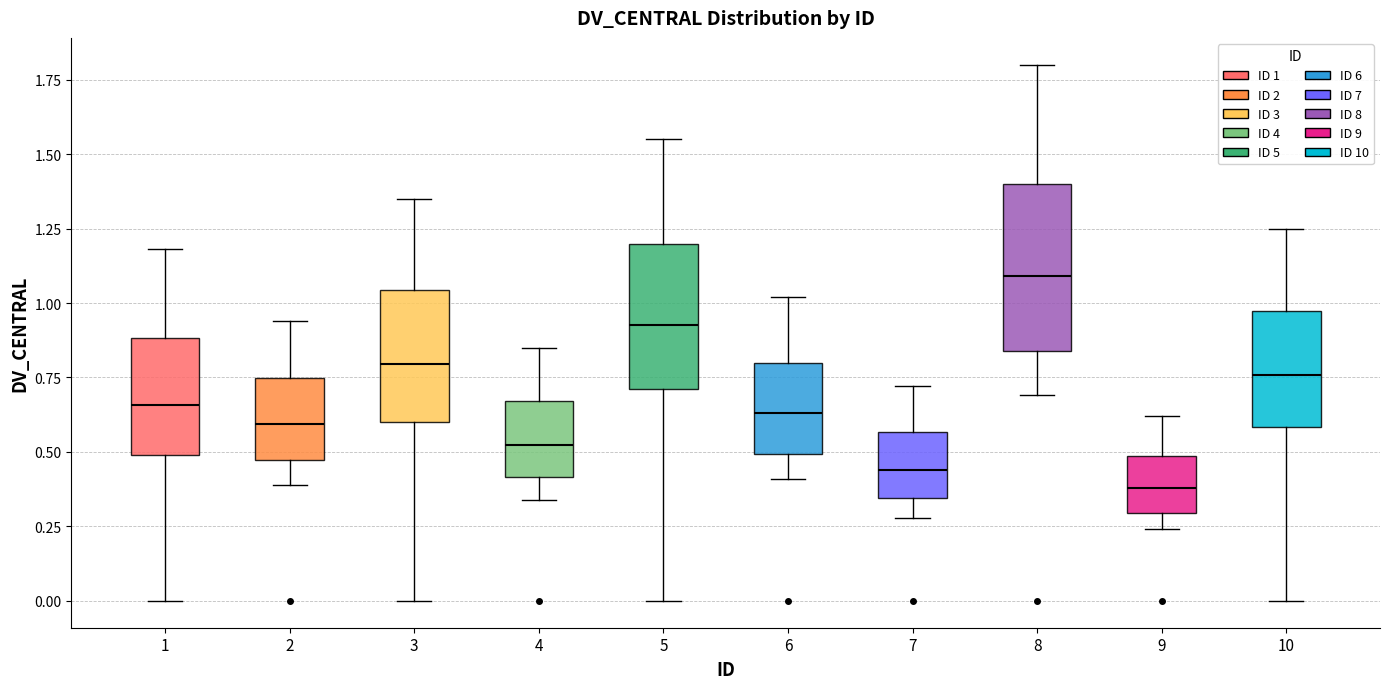

Reading left to right, read every box against the y-axis: the position of its median line, the range the box covers, and the ends of its whiskers. The values are not printed on the chart, so give them approximately, as read against the axis.

1: median 0.65, box 0.50 to 0.90, whiskers 0.00 to 1.20
2: median 0.60, box 0.45 to 0.75, whiskers 0.40 to 0.95
3: median 0.80, box 0.60 to 1.05, whiskers 0.00 to 1.35
4: median 0.55, box 0.40 to 0.65, whiskers 0.35 to 0.85
5: median 0.95, box 0.70 to 1.20, whiskers 0.00 to 1.55
6: median 0.65, box 0.50 to 0.80, whiskers 0.40 to 1.00
7: median 0.45, box 0.35 to 0.55, whiskers 0.30 to 0.70
8: median 1.10, box 0.85 to 1.40, whiskers 0.70 to 1.80
9: median 0.40, box 0.30 to 0.50, whiskers 0.25 to 0.60
10: median 0.75, box 0.60 to 0.95, whiskers 0.00 to 1.25